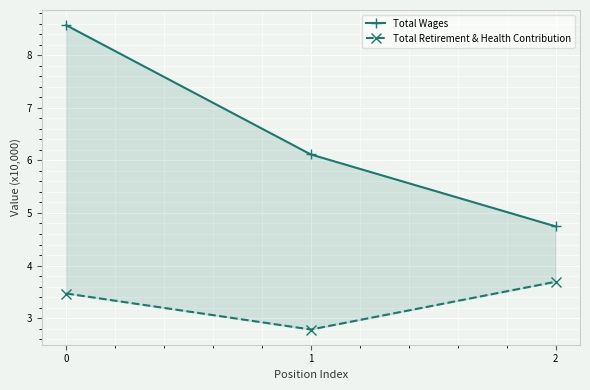

List the series in order of their overall mean, lowest first.

Total Retirement & Health Contribution, Total Wages